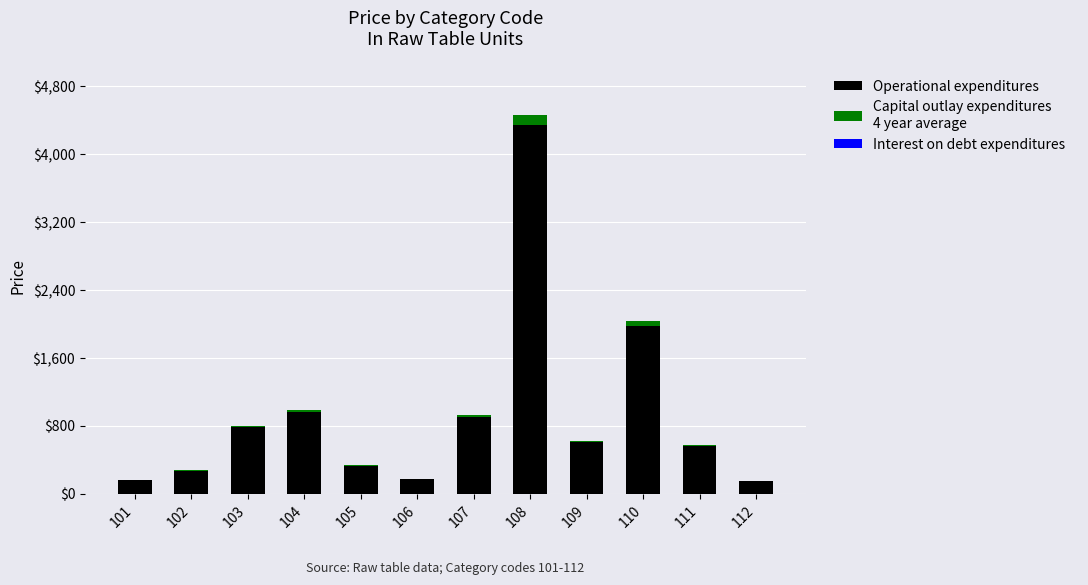

At which category is the sum across all series the highest?

108